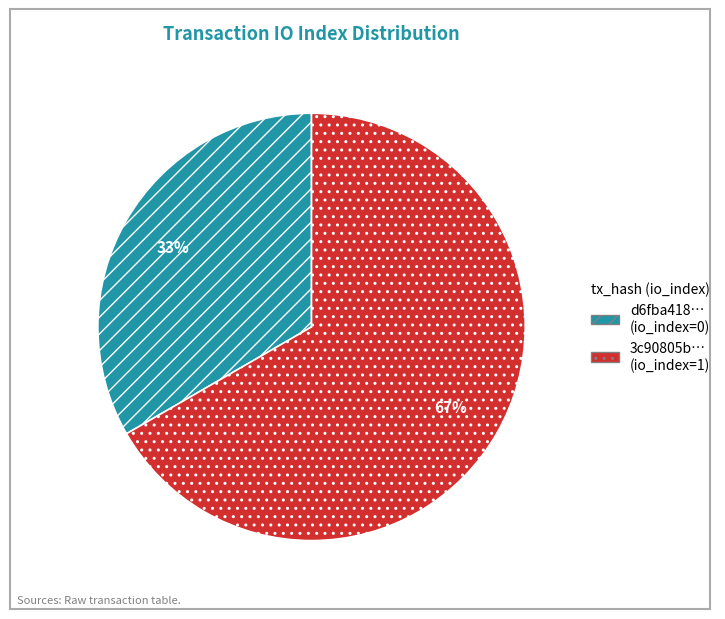

To the nearest percent, what is the combined percentage of d6fba418… (io_index=0) and 3c90805b… (io_index=1)?

100%